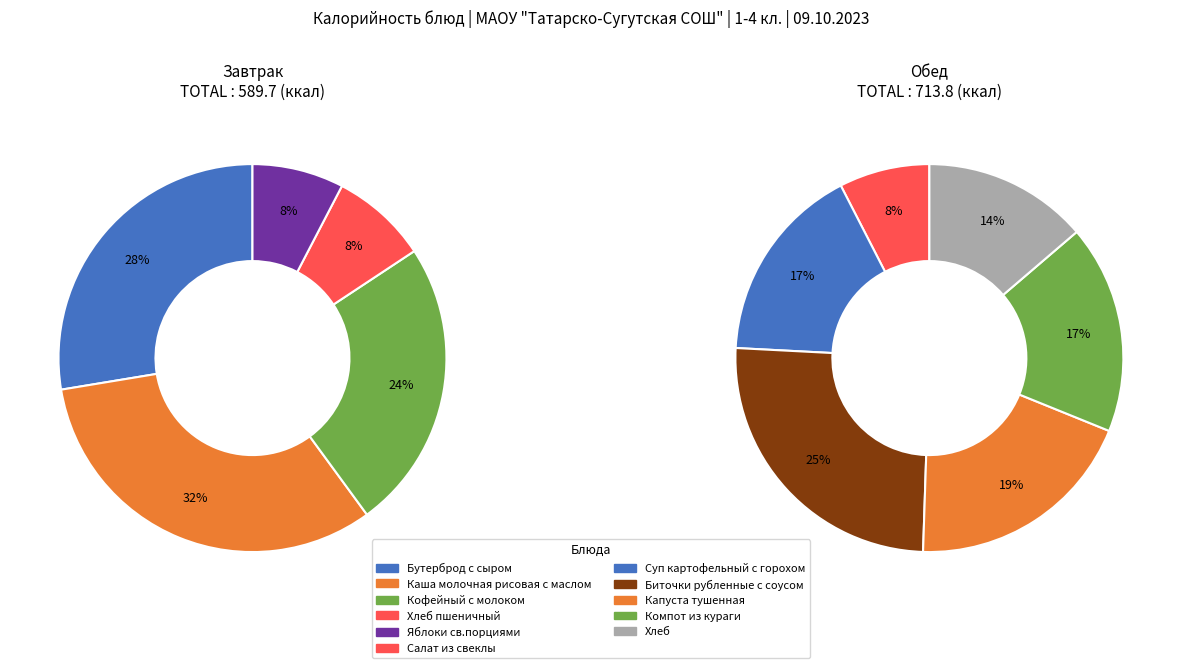

Is the sum of Хлеб пшеничный and Хлеб greater than half?

No